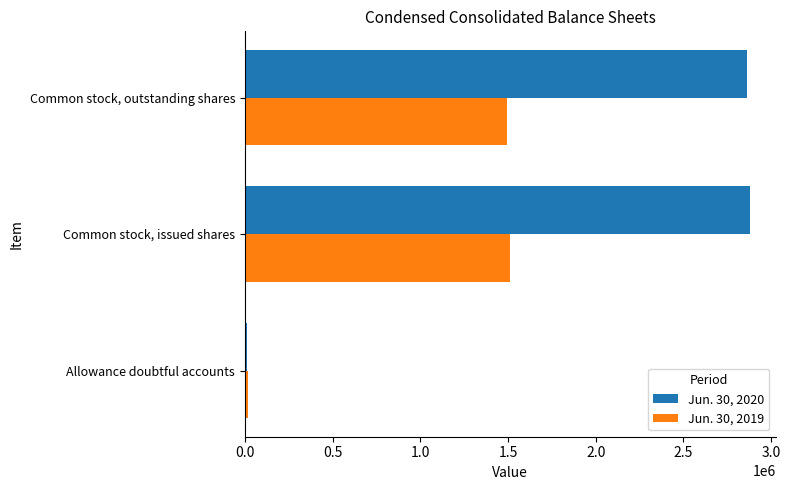

The value of Jun. 30, 2020 at Common stock, outstanding shares is 1467708. True or false?

False